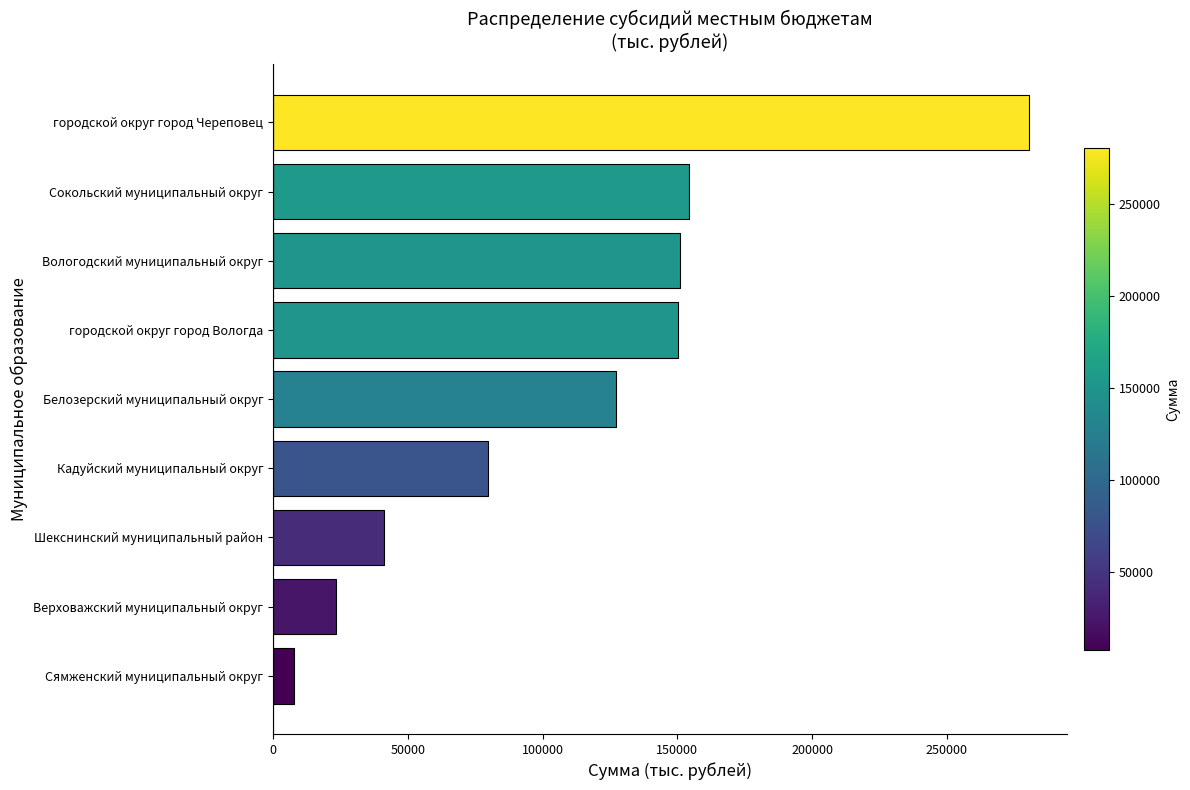

The value at городской округ город Череповец is 410441.0. True or false?

False